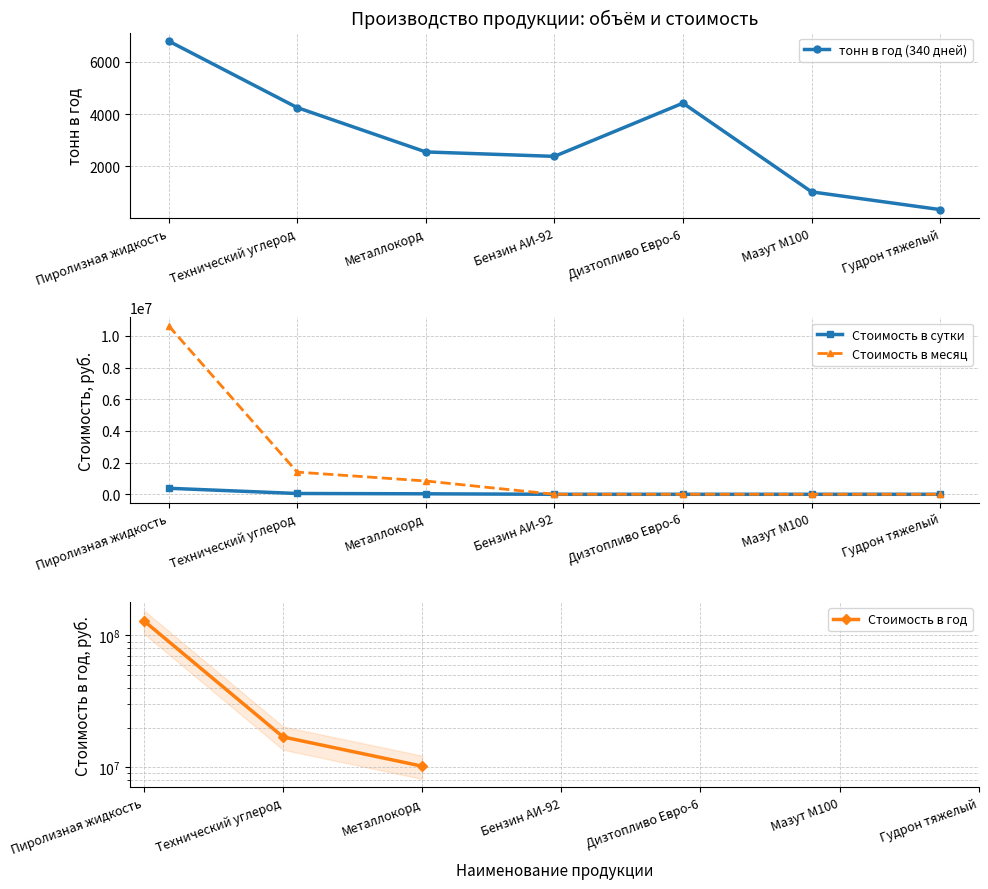

At which label does Стоимость в месяц reach its minimum?

Бензин АИ-92